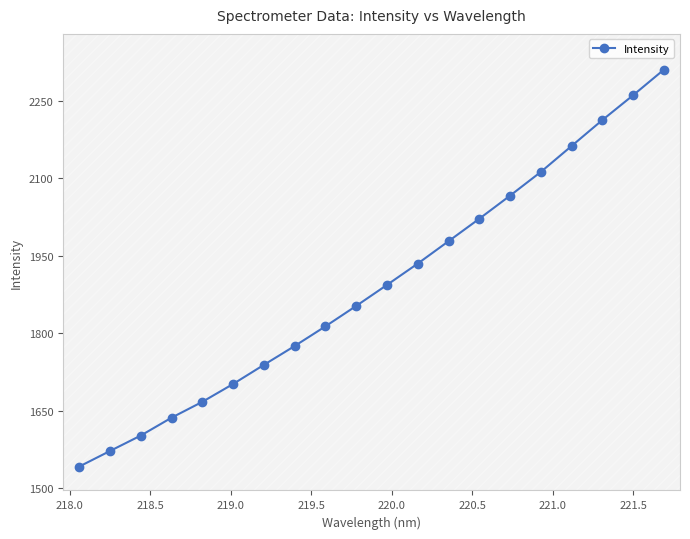

What is the greatest value displayed?

2310.9